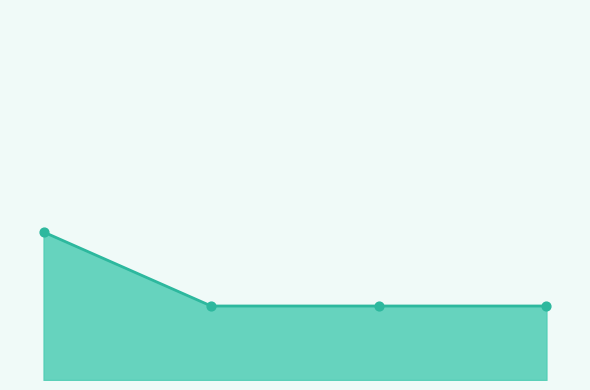

Which series has the largest total across all categories?

Count line